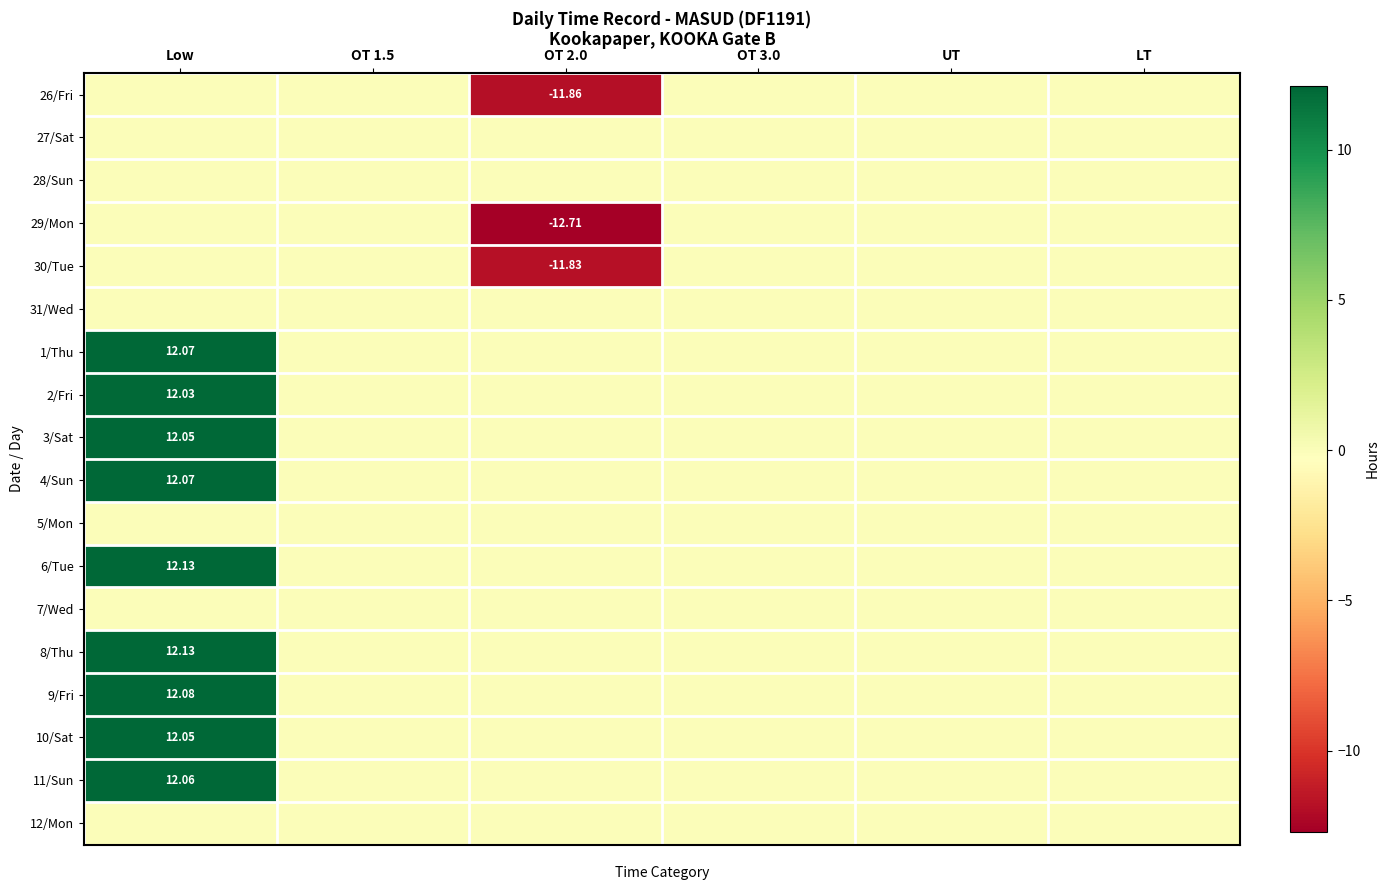

What is the sum of all 6/Tue values?

12.1